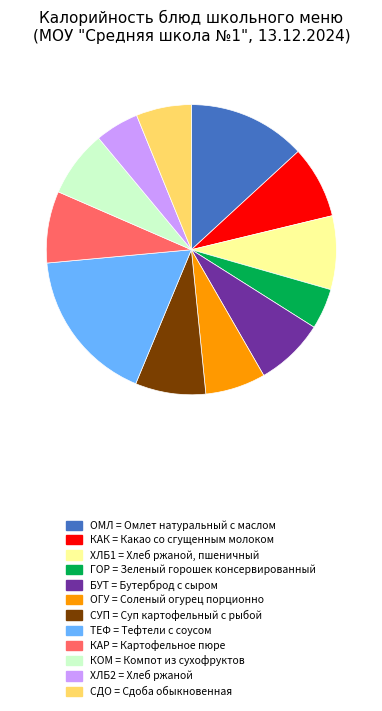

Is there a majority slice in this chart?

No